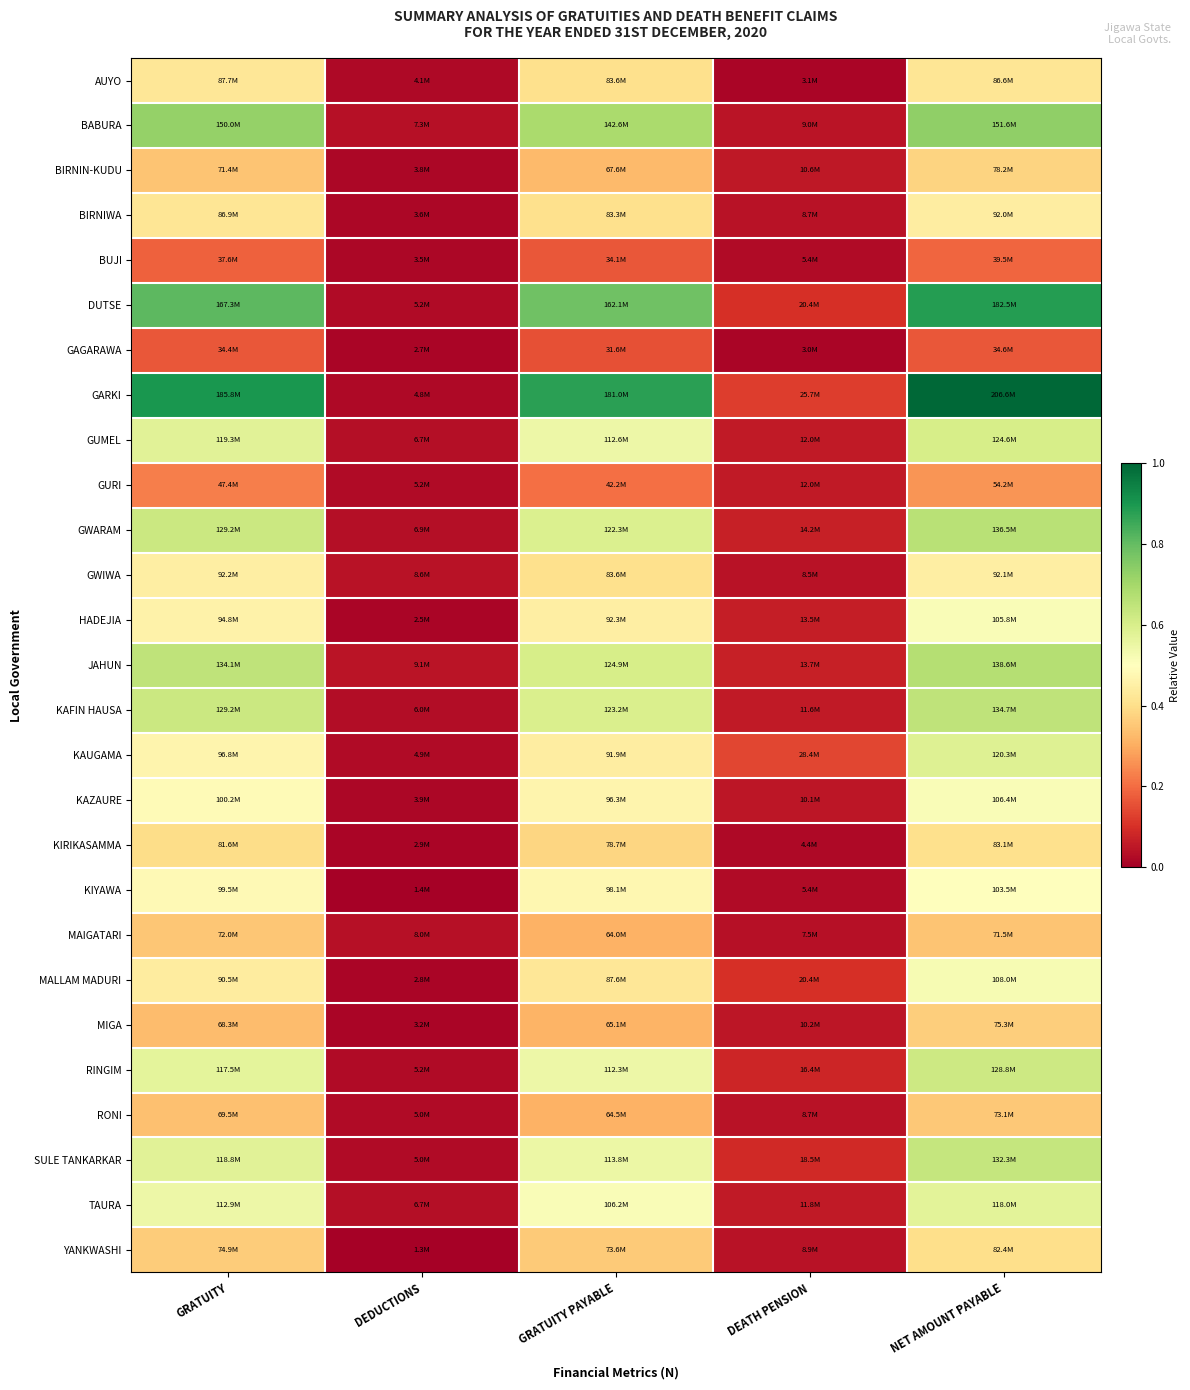

Reading left to right, list all the values displayed in this chart.

AUYO: GRATUITY=0.4	DEDUCTIONS=0.0	GRATUITY PAYABLE=0.4	DEATH PENSION=0.0	NET AMOUNT PAYABLE=0.4
BABURA: GRATUITY=0.7	DEDUCTIONS=0.0	GRATUITY PAYABLE=0.7	DEATH PENSION=0.0	NET AMOUNT PAYABLE=0.7
BIRNIN-KUDU: GRATUITY=0.3	DEDUCTIONS=0.0	GRATUITY PAYABLE=0.3	DEATH PENSION=0.1	NET AMOUNT PAYABLE=0.4
BIRNIWA: GRATUITY=0.4	DEDUCTIONS=0.0	GRATUITY PAYABLE=0.4	DEATH PENSION=0.0	NET AMOUNT PAYABLE=0.4
BUJI: GRATUITY=0.2	DEDUCTIONS=0.0	GRATUITY PAYABLE=0.2	DEATH PENSION=0.0	NET AMOUNT PAYABLE=0.2
DUTSE: GRATUITY=0.8	DEDUCTIONS=0.0	GRATUITY PAYABLE=0.8	DEATH PENSION=0.1	NET AMOUNT PAYABLE=0.9
GAGARAWA: GRATUITY=0.2	DEDUCTIONS=0.0	GRATUITY PAYABLE=0.2	DEATH PENSION=0.0	NET AMOUNT PAYABLE=0.2
GARKI: GRATUITY=0.9	DEDUCTIONS=0.0	GRATUITY PAYABLE=0.9	DEATH PENSION=0.1	NET AMOUNT PAYABLE=1.0
GUMEL: GRATUITY=0.6	DEDUCTIONS=0.0	GRATUITY PAYABLE=0.5	DEATH PENSION=0.1	NET AMOUNT PAYABLE=0.6
GURI: GRATUITY=0.2	DEDUCTIONS=0.0	GRATUITY PAYABLE=0.2	DEATH PENSION=0.1	NET AMOUNT PAYABLE=0.3
GWARAM: GRATUITY=0.6	DEDUCTIONS=0.0	GRATUITY PAYABLE=0.6	DEATH PENSION=0.1	NET AMOUNT PAYABLE=0.7
GWIWA: GRATUITY=0.4	DEDUCTIONS=0.0	GRATUITY PAYABLE=0.4	DEATH PENSION=0.0	NET AMOUNT PAYABLE=0.4
HADEJIA: GRATUITY=0.5	DEDUCTIONS=0.0	GRATUITY PAYABLE=0.4	DEATH PENSION=0.1	NET AMOUNT PAYABLE=0.5
JAHUN: GRATUITY=0.6	DEDUCTIONS=0.0	GRATUITY PAYABLE=0.6	DEATH PENSION=0.1	NET AMOUNT PAYABLE=0.7
KAFIN HAUSA: GRATUITY=0.6	DEDUCTIONS=0.0	GRATUITY PAYABLE=0.6	DEATH PENSION=0.1	NET AMOUNT PAYABLE=0.7
KAUGAMA: GRATUITY=0.5	DEDUCTIONS=0.0	GRATUITY PAYABLE=0.4	DEATH PENSION=0.1	NET AMOUNT PAYABLE=0.6
KAZAURE: GRATUITY=0.5	DEDUCTIONS=0.0	GRATUITY PAYABLE=0.5	DEATH PENSION=0.0	NET AMOUNT PAYABLE=0.5
KIRIKASAMMA: GRATUITY=0.4	DEDUCTIONS=0.0	GRATUITY PAYABLE=0.4	DEATH PENSION=0.0	NET AMOUNT PAYABLE=0.4
KIYAWA: GRATUITY=0.5	DEDUCTIONS=0.0	GRATUITY PAYABLE=0.5	DEATH PENSION=0.0	NET AMOUNT PAYABLE=0.5
MAIGATARI: GRATUITY=0.3	DEDUCTIONS=0.0	GRATUITY PAYABLE=0.3	DEATH PENSION=0.0	NET AMOUNT PAYABLE=0.3
MALLAM MADURI: GRATUITY=0.4	DEDUCTIONS=0.0	GRATUITY PAYABLE=0.4	DEATH PENSION=0.1	NET AMOUNT PAYABLE=0.5
MIGA: GRATUITY=0.3	DEDUCTIONS=0.0	GRATUITY PAYABLE=0.3	DEATH PENSION=0.0	NET AMOUNT PAYABLE=0.4
RINGIM: GRATUITY=0.6	DEDUCTIONS=0.0	GRATUITY PAYABLE=0.5	DEATH PENSION=0.1	NET AMOUNT PAYABLE=0.6
RONI: GRATUITY=0.3	DEDUCTIONS=0.0	GRATUITY PAYABLE=0.3	DEATH PENSION=0.0	NET AMOUNT PAYABLE=0.4
SULE TANKARKAR: GRATUITY=0.6	DEDUCTIONS=0.0	GRATUITY PAYABLE=0.6	DEATH PENSION=0.1	NET AMOUNT PAYABLE=0.6
TAURA: GRATUITY=0.5	DEDUCTIONS=0.0	GRATUITY PAYABLE=0.5	DEATH PENSION=0.1	NET AMOUNT PAYABLE=0.6
YANKWASHI: GRATUITY=0.4	DEDUCTIONS=0.0	GRATUITY PAYABLE=0.4	DEATH PENSION=0.0	NET AMOUNT PAYABLE=0.4